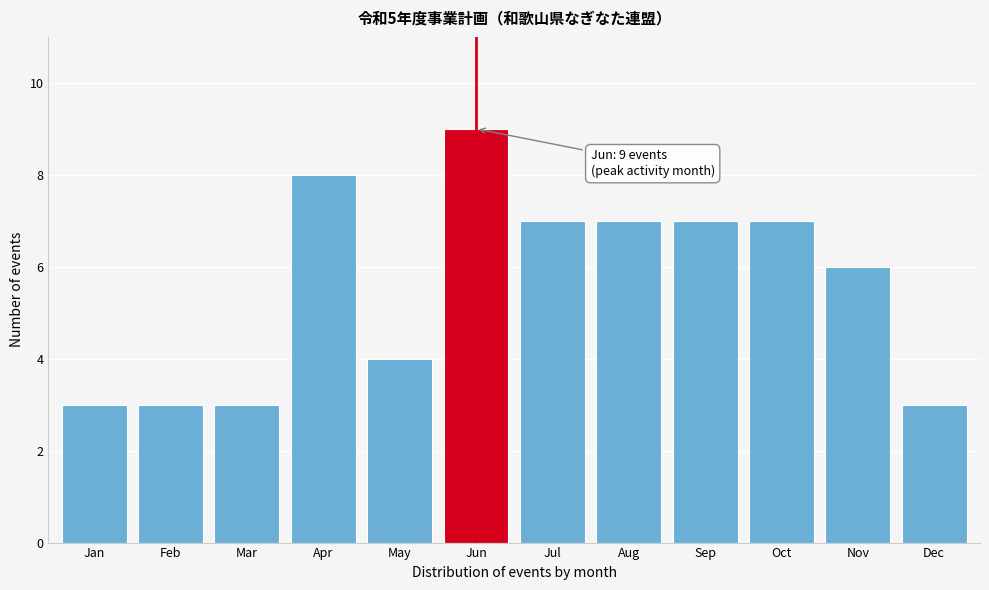

Reading right to left, extract all data points from this chart.

Dec=3	Nov=6	Oct=7	Sep=7	Aug=7	Jul=7	Jun=9	May=4	Apr=8	Mar=3	Feb=3	Jan=3